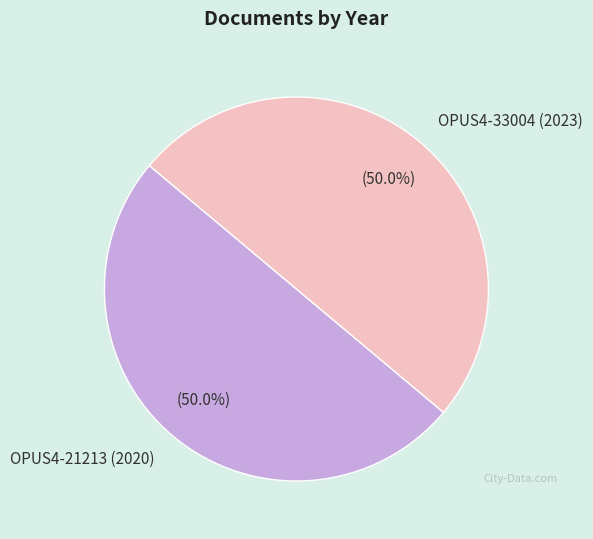

What percentage is the OPUS4-33004 (2023) slice, to the nearest percent?

50%